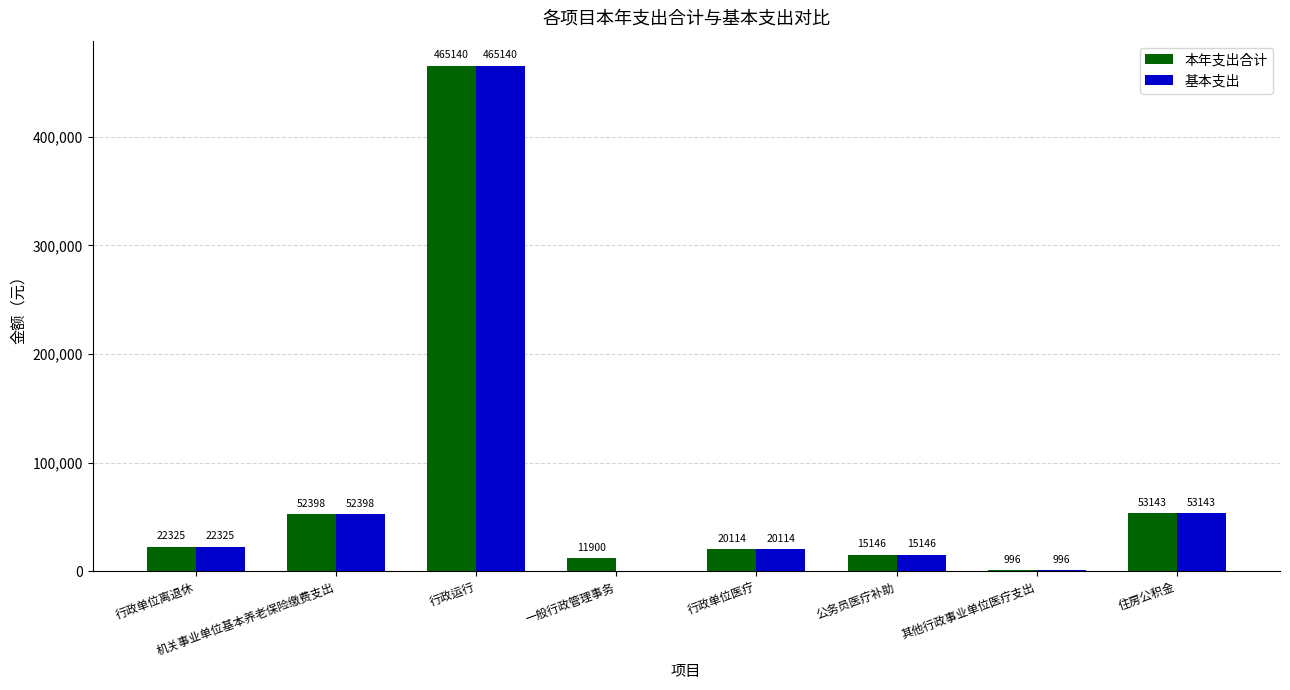

How many series are shown in this chart?

2